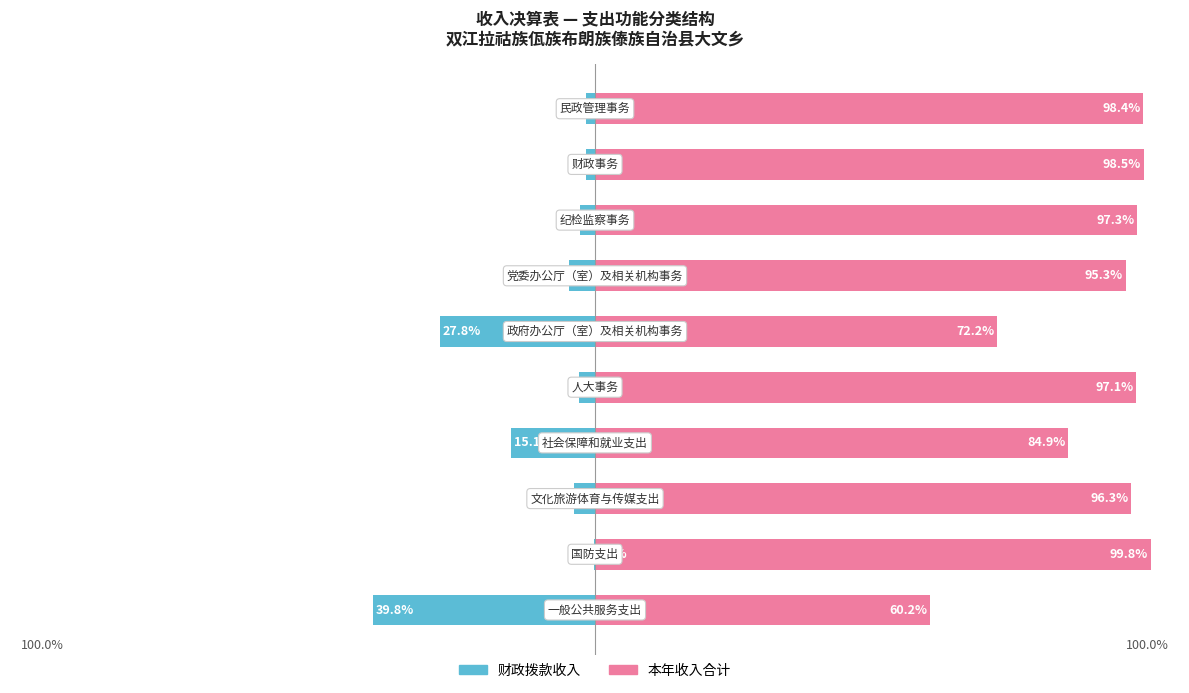

Reading left to right, what are all the values shown in this chart?

财政拨款收入: -39.8	-0.2	-3.7	-15.1	-2.9	-27.8	-4.7	-2.7	-1.5	-1.6
本年收入合计: 60.2	99.8	96.3	84.9	97.1	72.2	95.3	97.3	98.5	98.4